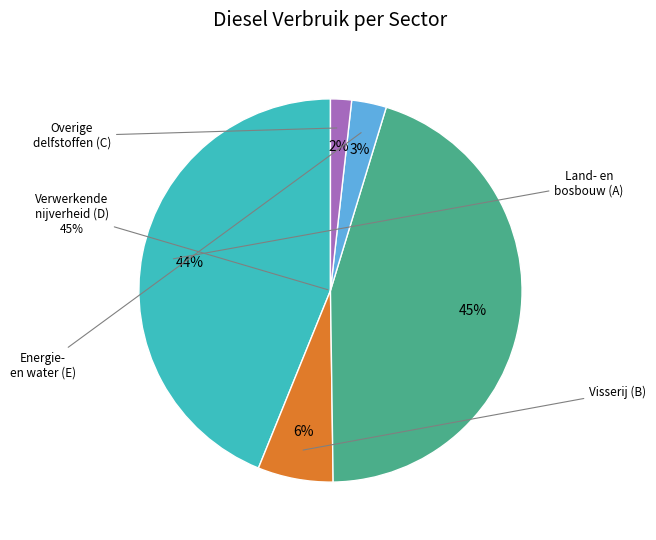

How many segments does this pie chart have?

5